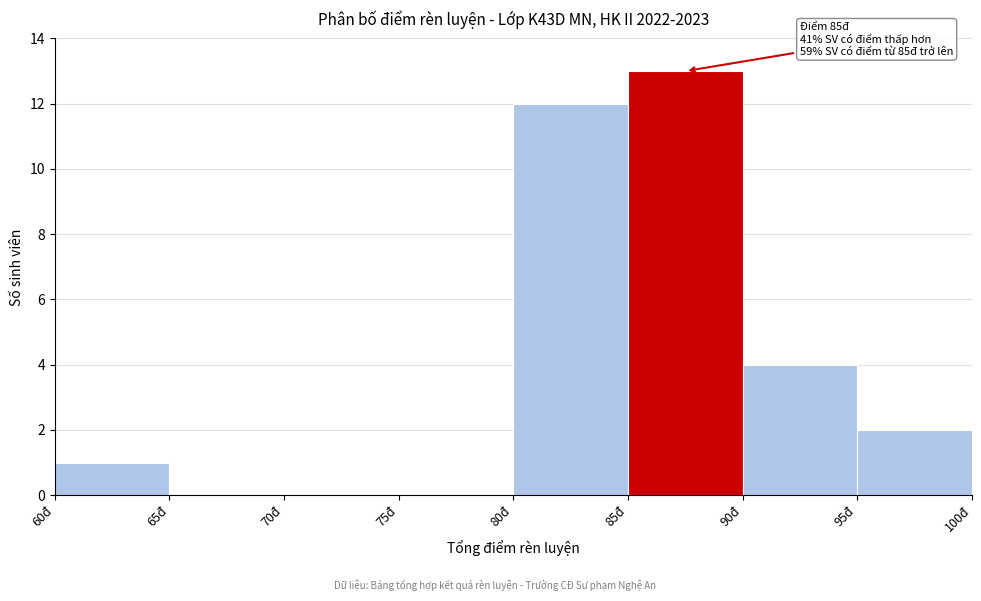

Over which range of the x-axis is the bar tallest?

85 to 90